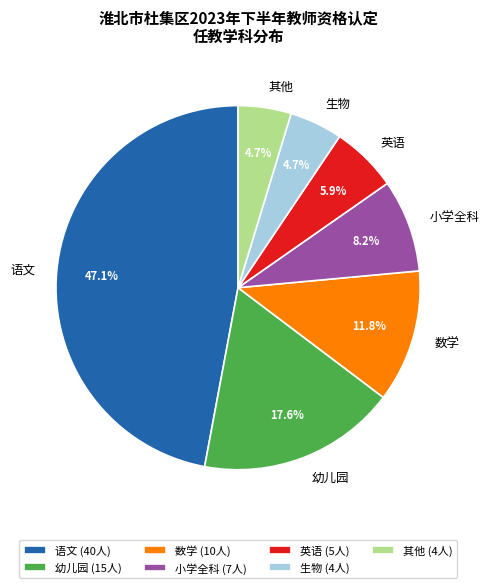

Is 生物 (4人) the majority of the pie?

No